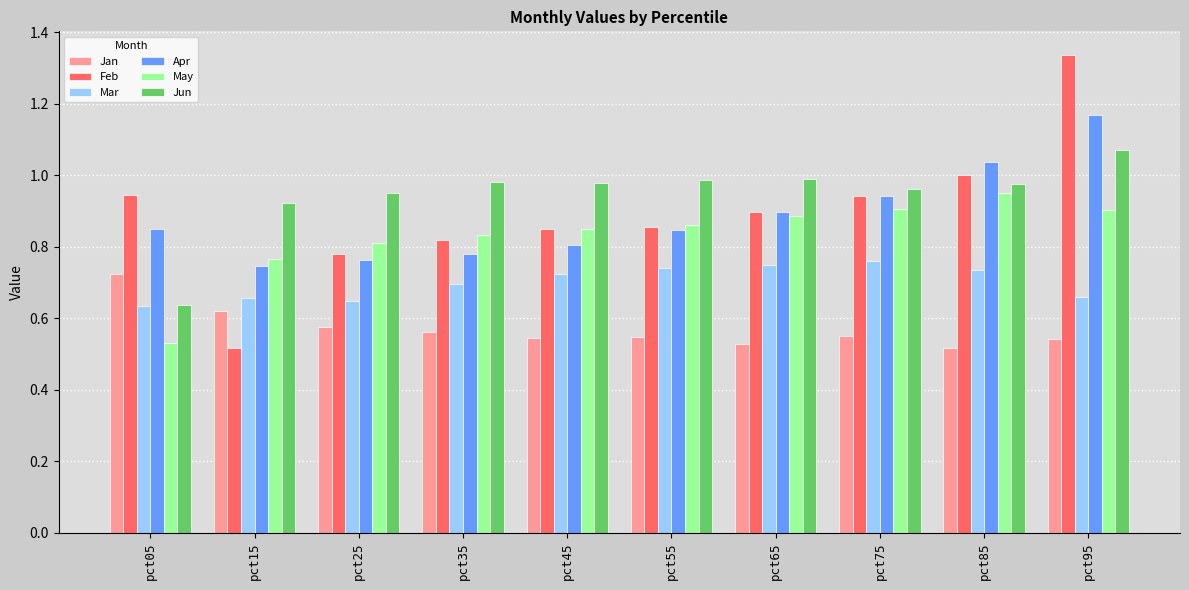

The Jun series shows 0.9 at pct15. True or false?

True